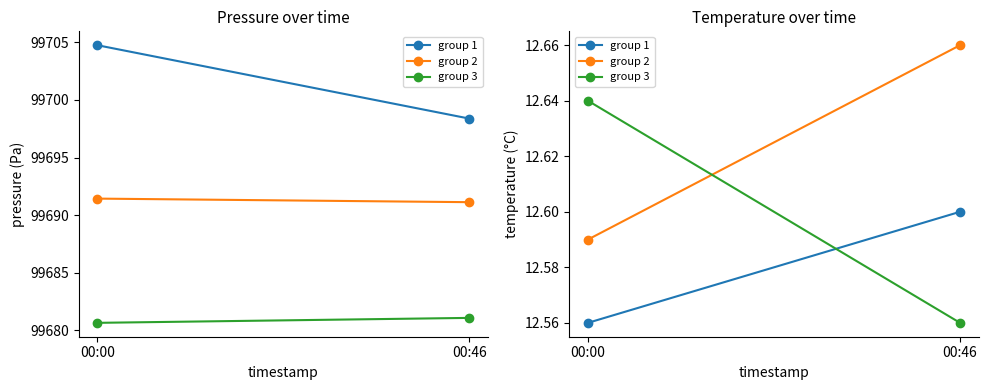

Is it true that group 2 equals 8.6 at 00:00?

False